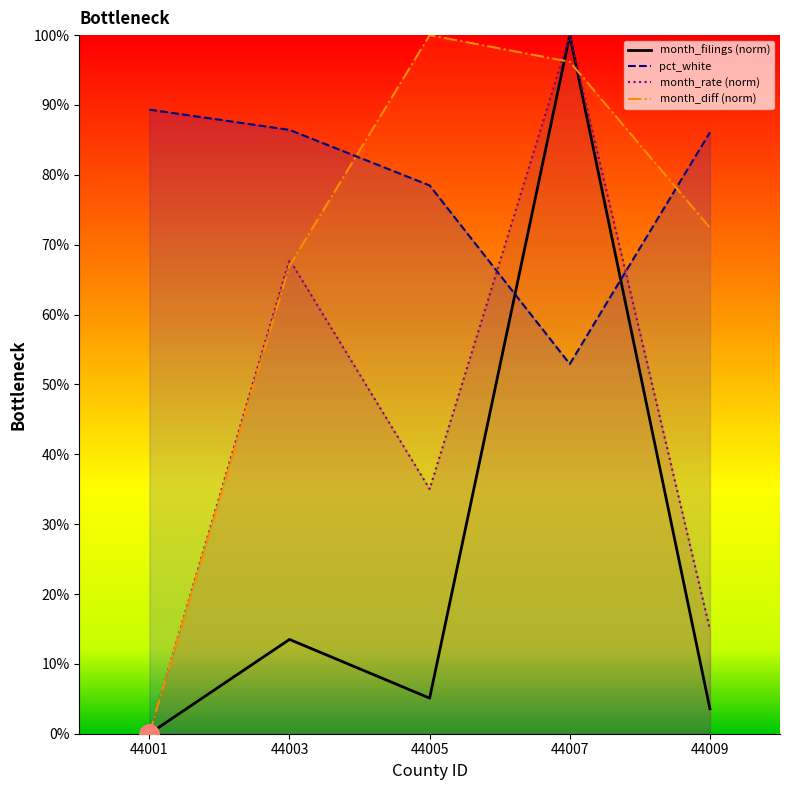

What is the difference between the maximum and minimum values in the pct_white_line series?

0.4